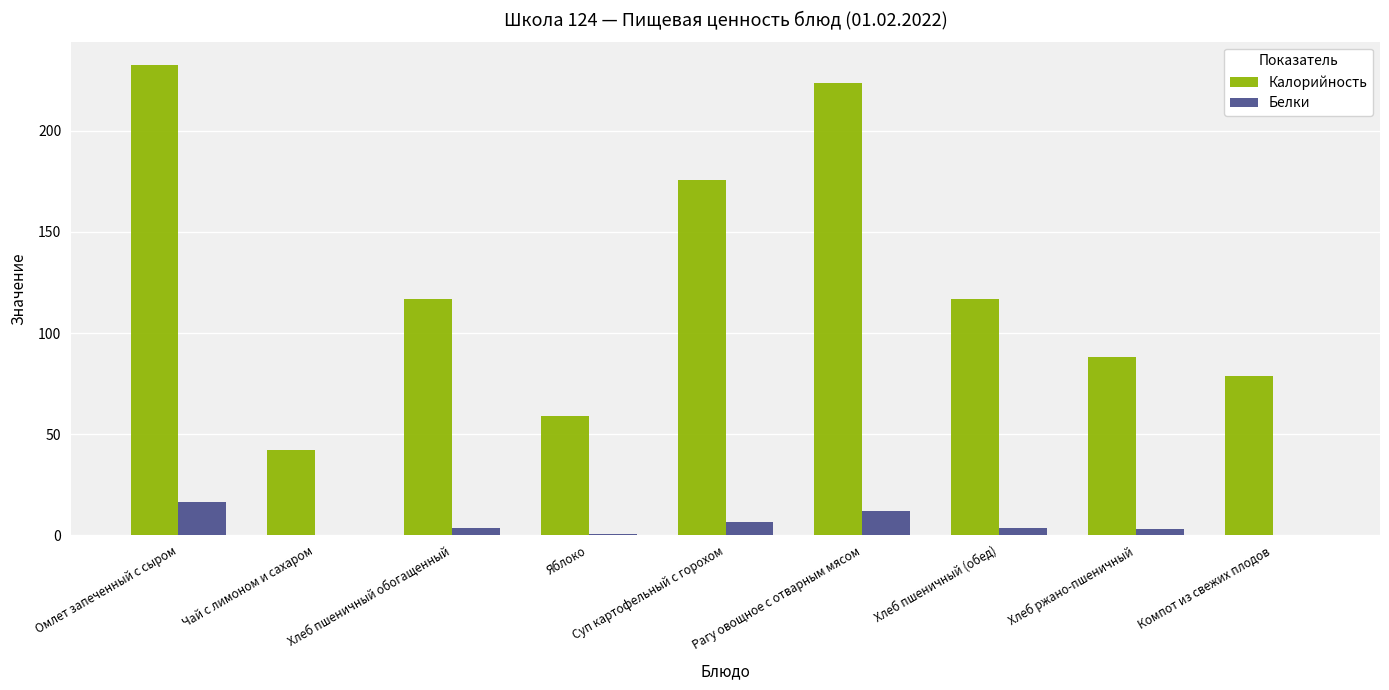

What is the sum of all Белки values?

46.1